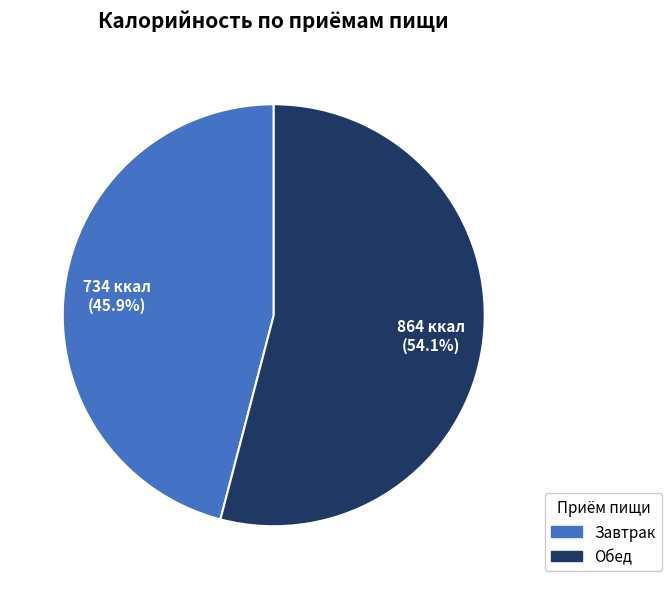

Which category accounts for the majority?

Обед